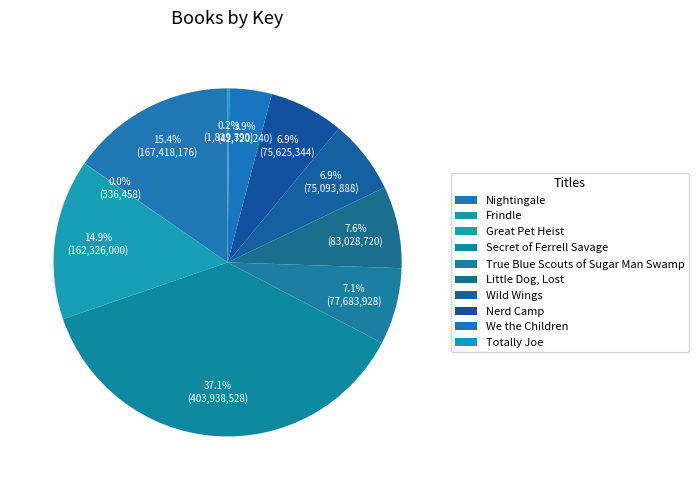

Is there any slice that represents more than half of the pie?

No